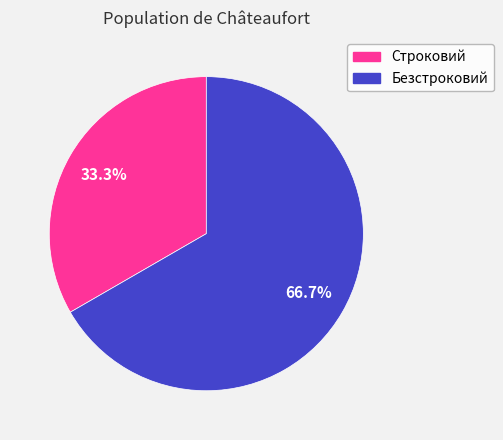

Rank the categories by value from lowest to highest.

Строковий, Безстроковий